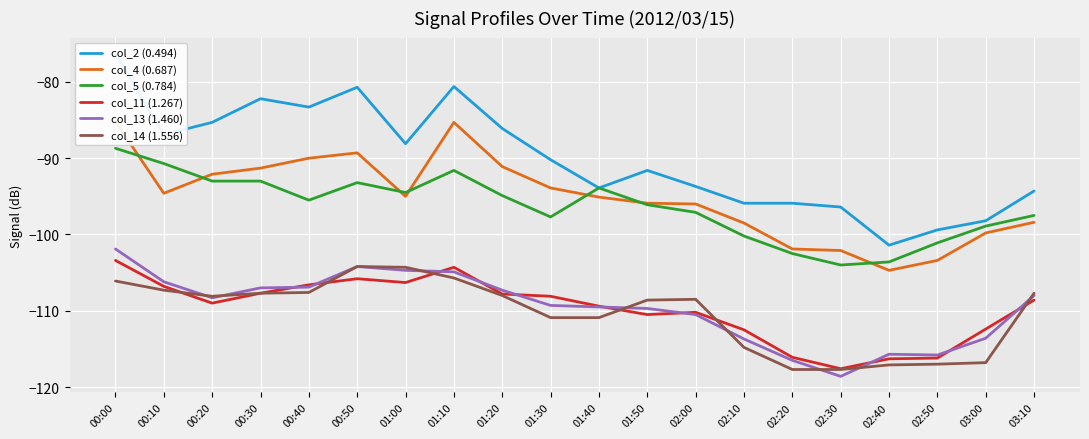

Which series has the widest spread of values?

col_2 (0.494)